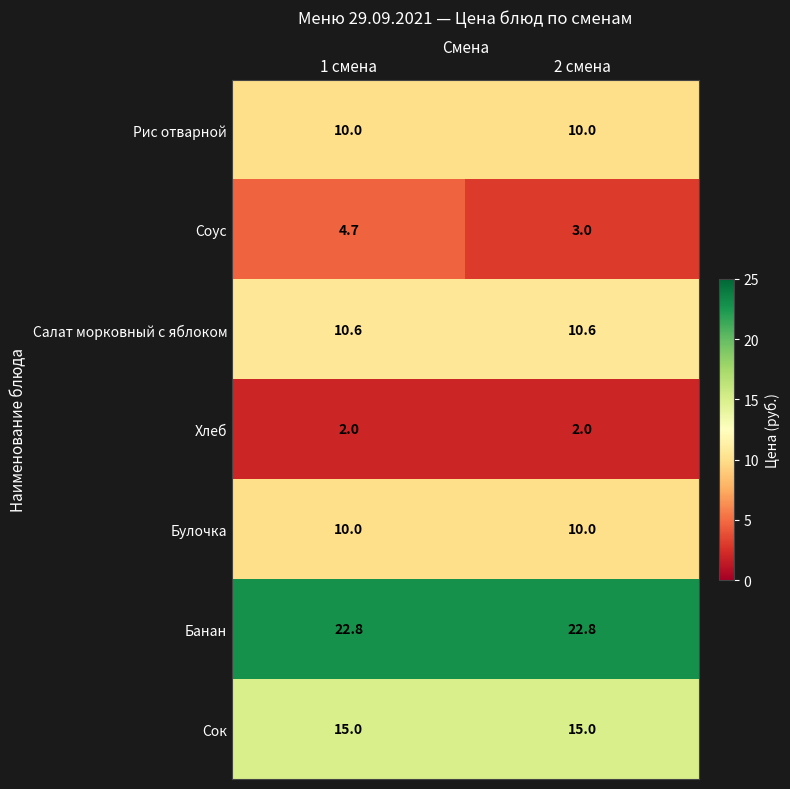

Reading right to left, list all the values displayed in this chart.

Рис отварной: 10.0	10.0
Соус: 3.0	4.7
Салат морковный с яблоком: 10.6	10.6
Хлеб: 2.0	2.0
Булочка: 10.0	10.0
Банан: 22.8	22.8
Сок: 15.0	15.0